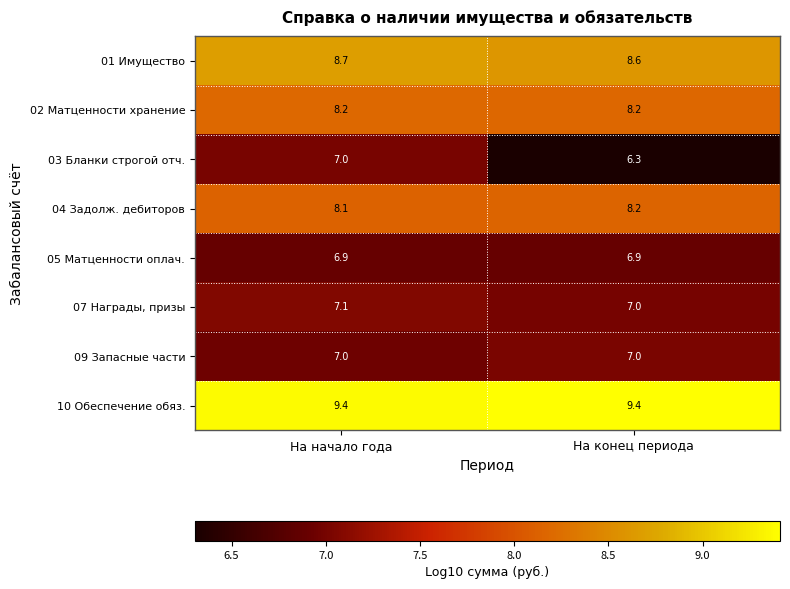

Which series has the largest range (max minus min)?

03 Бланки строгой отч.